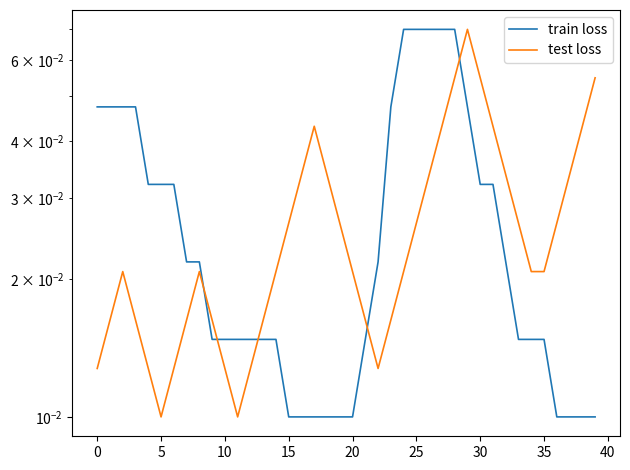

Rank the series by their average value, from highest to lowest.

train loss, test loss